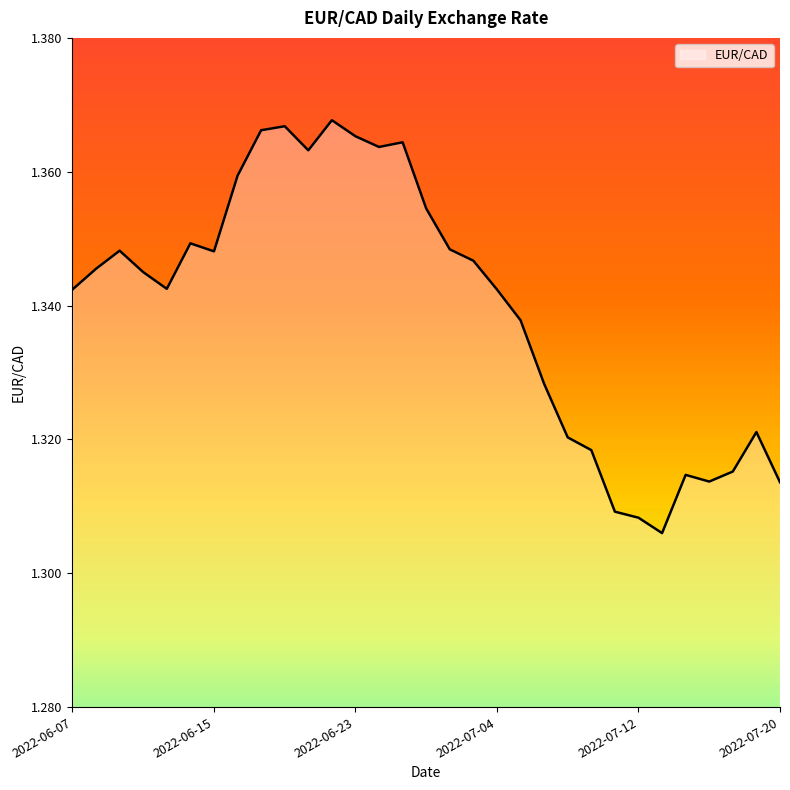

What is the greatest value displayed?

1.4